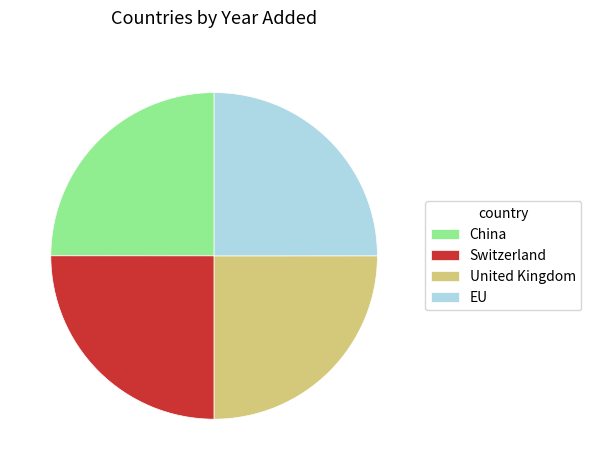

Does any single category account for the majority?

No